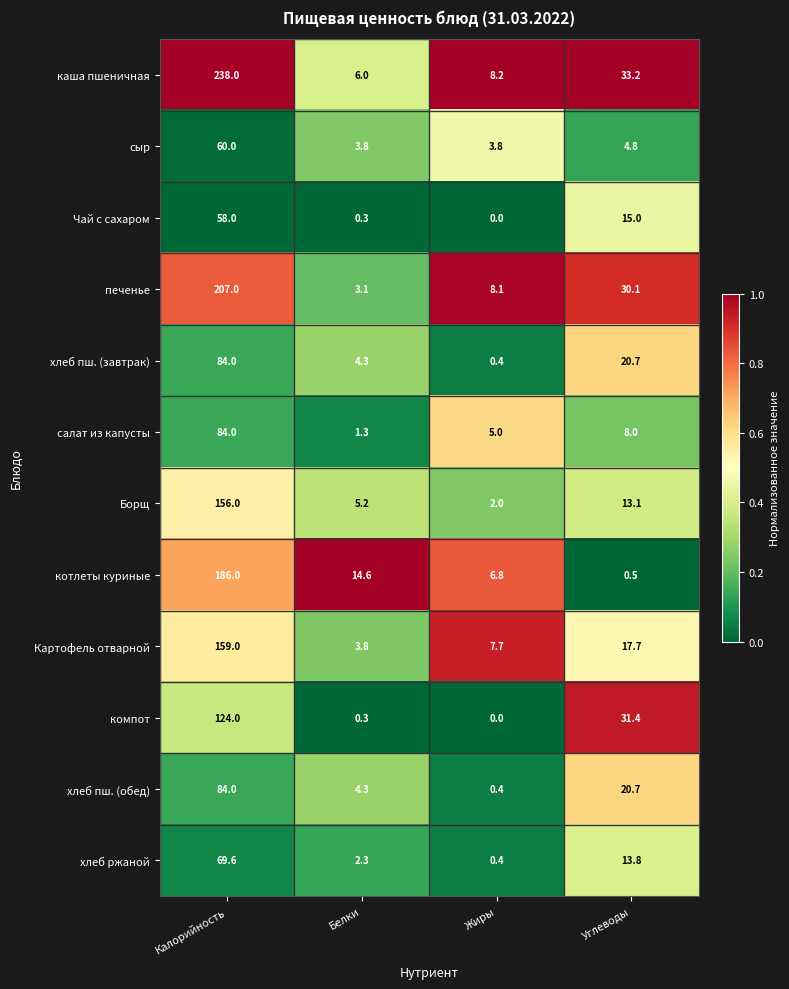

What is the sum of all каша пшеничная values?

285.4